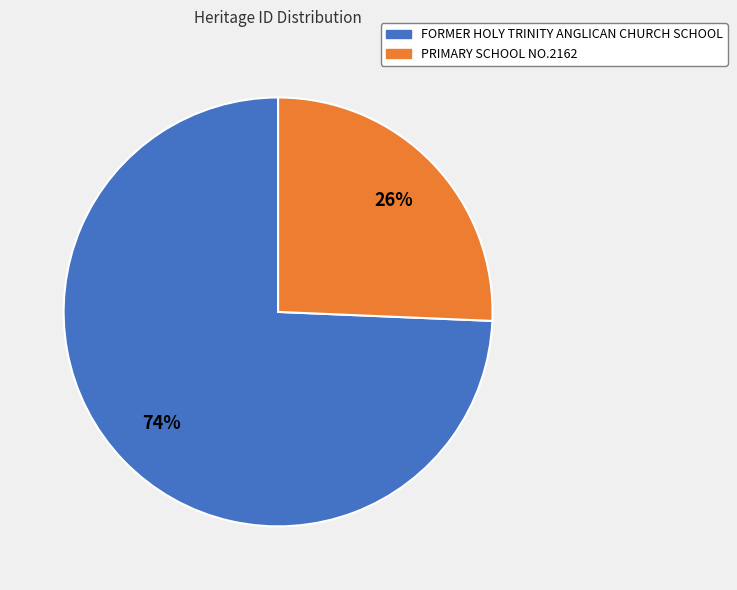

Which category has the biggest portion of the pie?

FORMER HOLY TRINITY ANGLICAN CHURCH SCHOOL